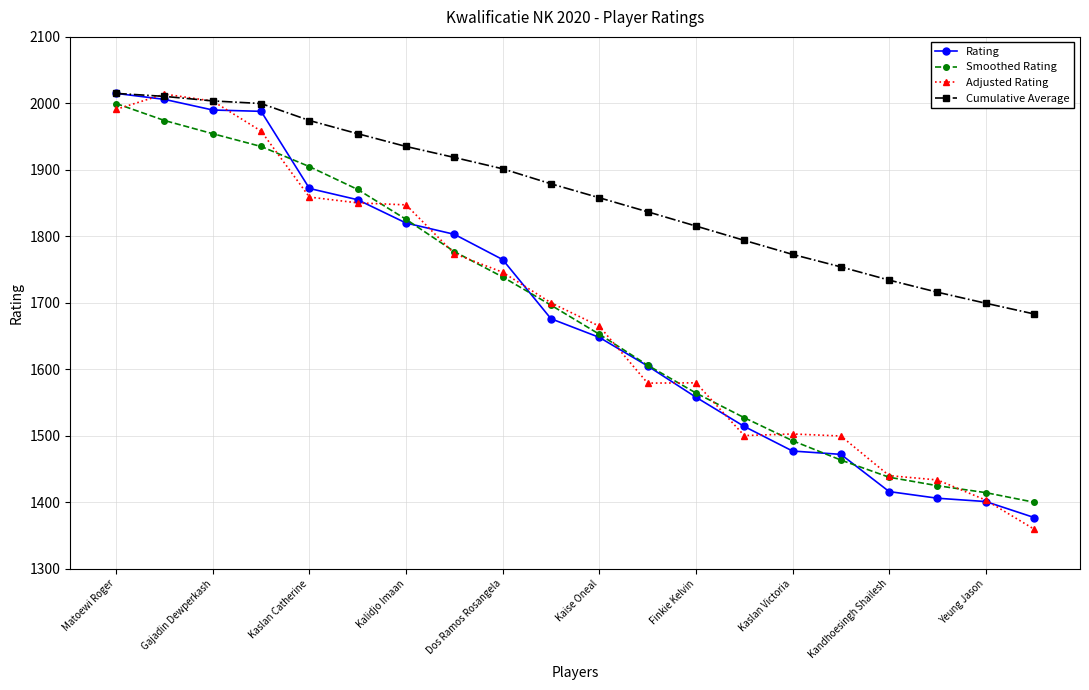

True or false: Cumulative Average and Rating cross at least once.

False